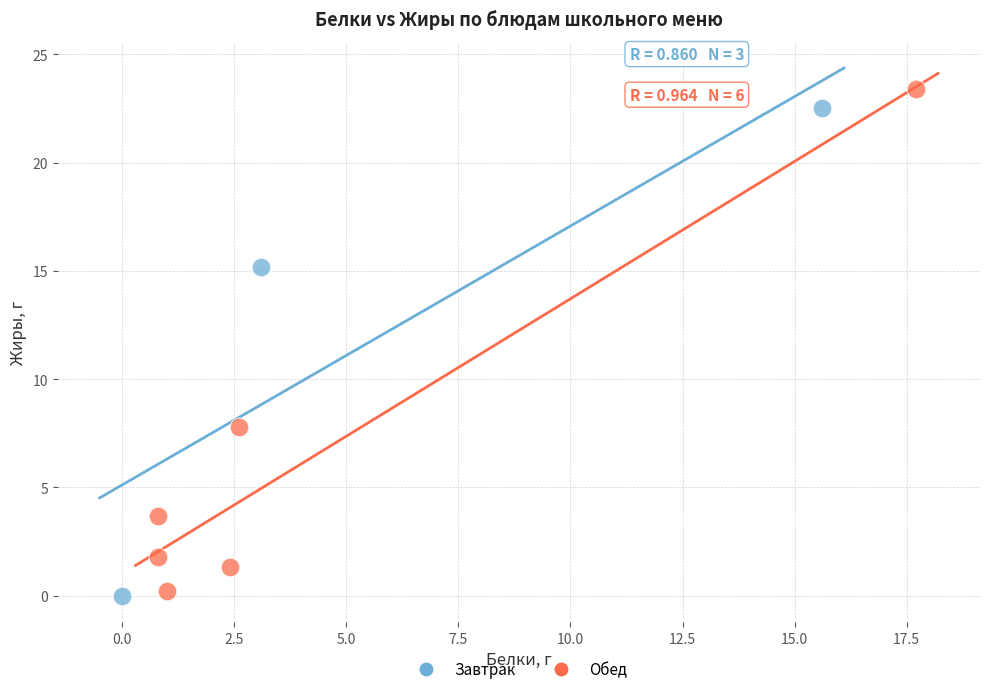

Which series has the largest Y range (max minus min)?

Обед